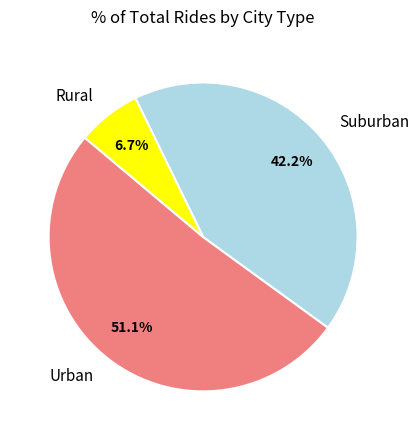

How many slices are in this pie chart?

3